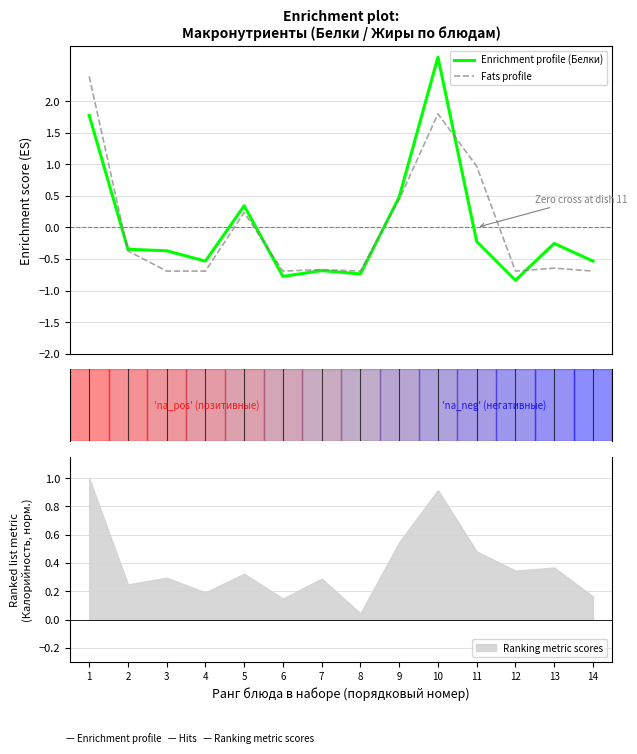

Which label corresponds to the smallest value in the chart?

12